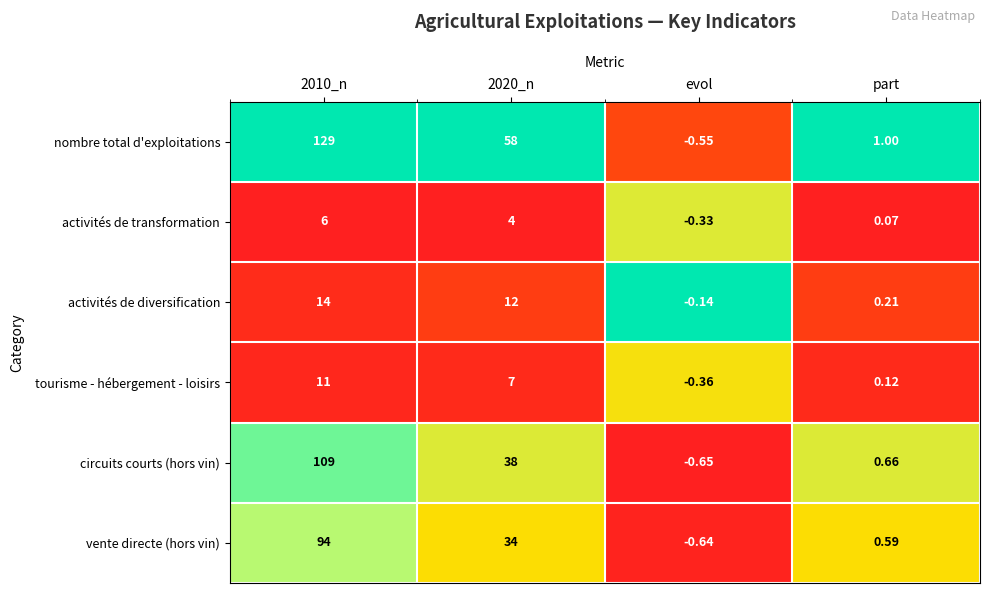

Which category has the lowest value in the vente directe (hors vin) series?

evol